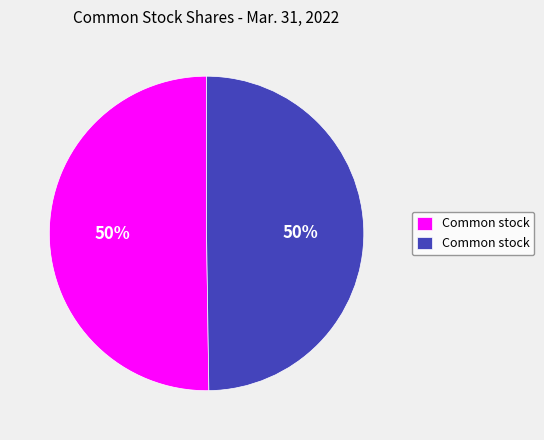

To the nearest percent, what is the average slice percentage?

50%